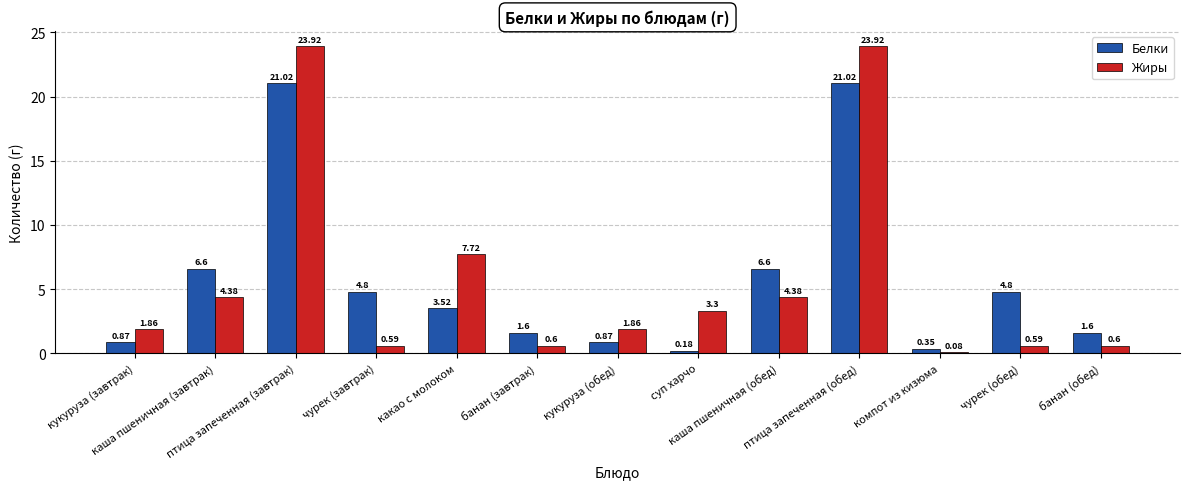

Between чурек (завтрак) and банан (завтрак), which series saw the biggest shift?

Белки